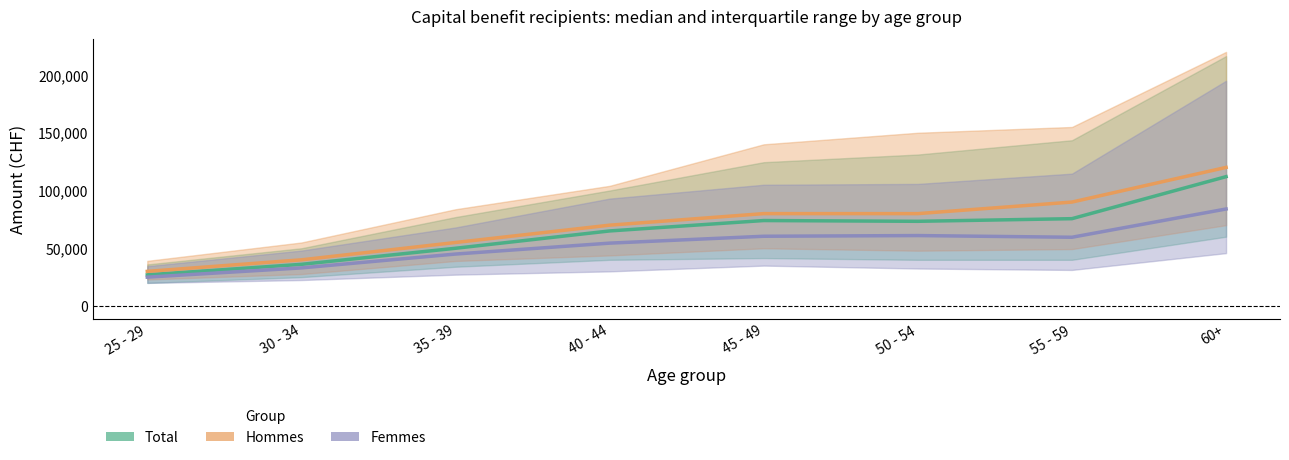

Does the chart display data point markers on the line(s)?

No